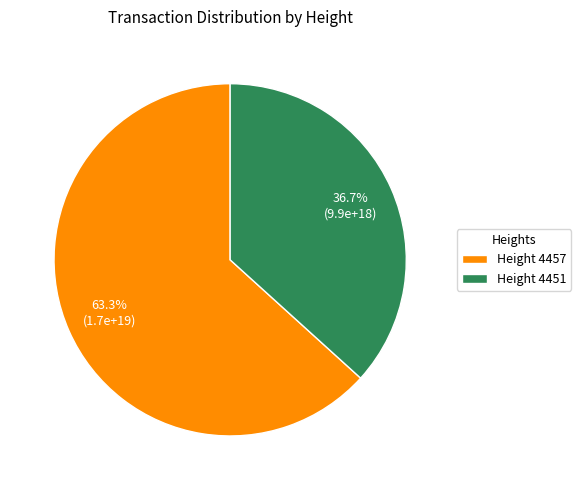

Which slice represents more than half of the pie?

Height 4457